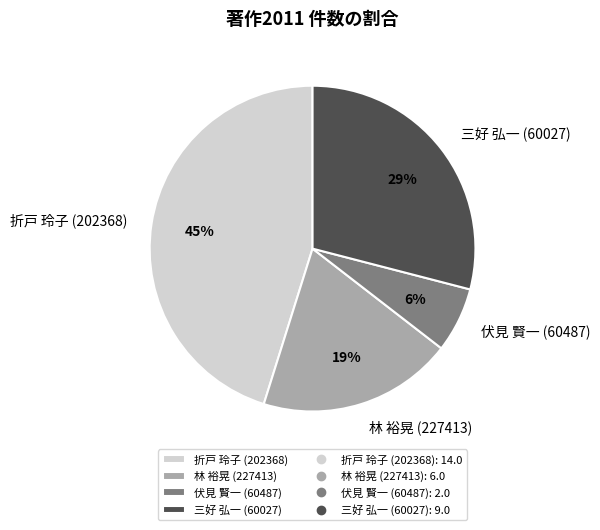

Which category has the biggest portion of the pie?

折戸 玲子 (202368)